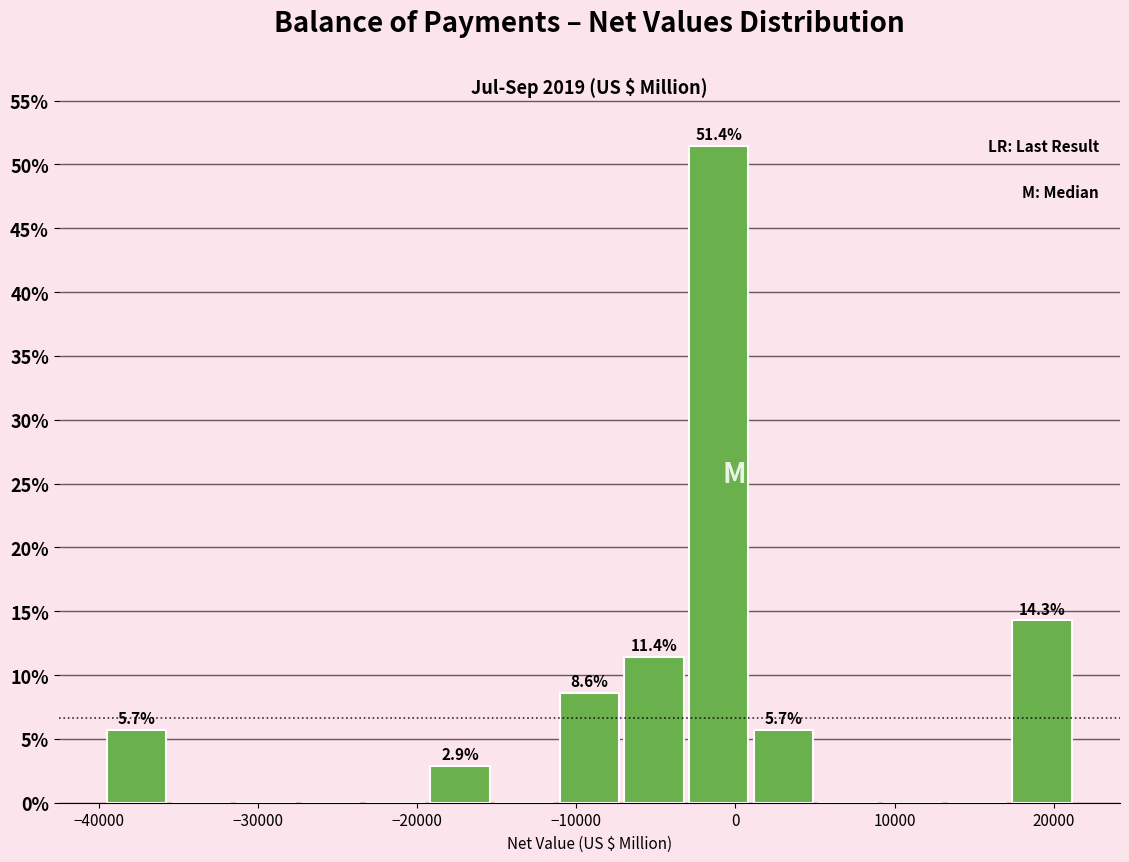

Over which range of the x-axis is the bar tallest?

-3000 to 1000